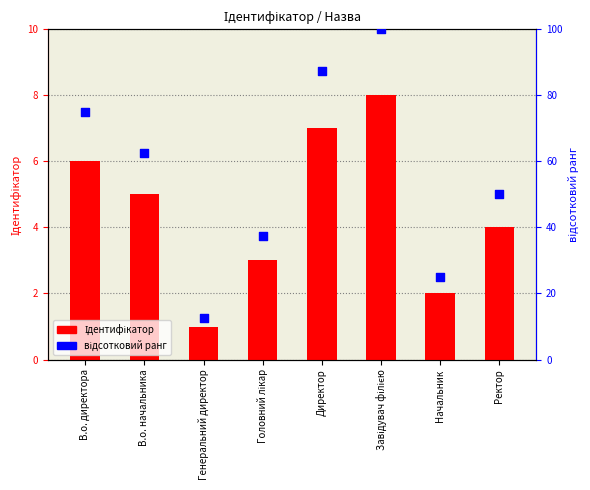

What is the total value across all series at В.о. директора?

81.0